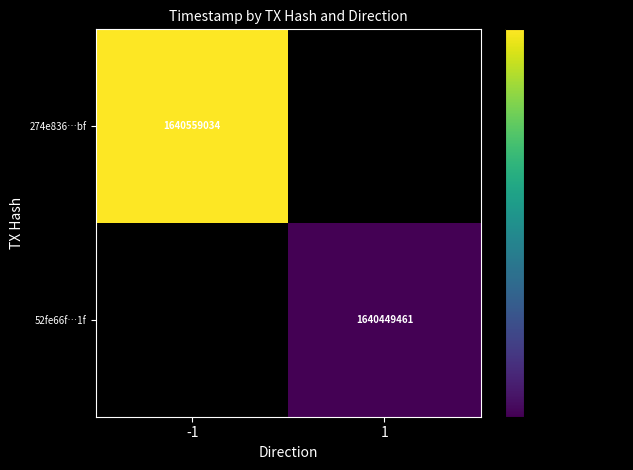

Is it true that 274e836…bf equals 1640559034 at -1?

True